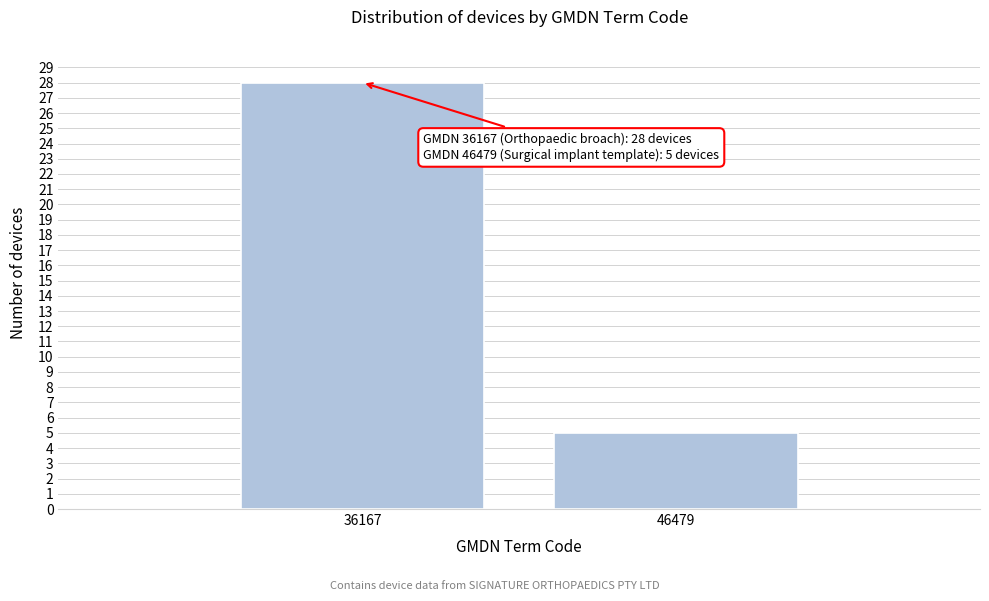

Reading right to left, list all the values displayed in this chart.

5	28